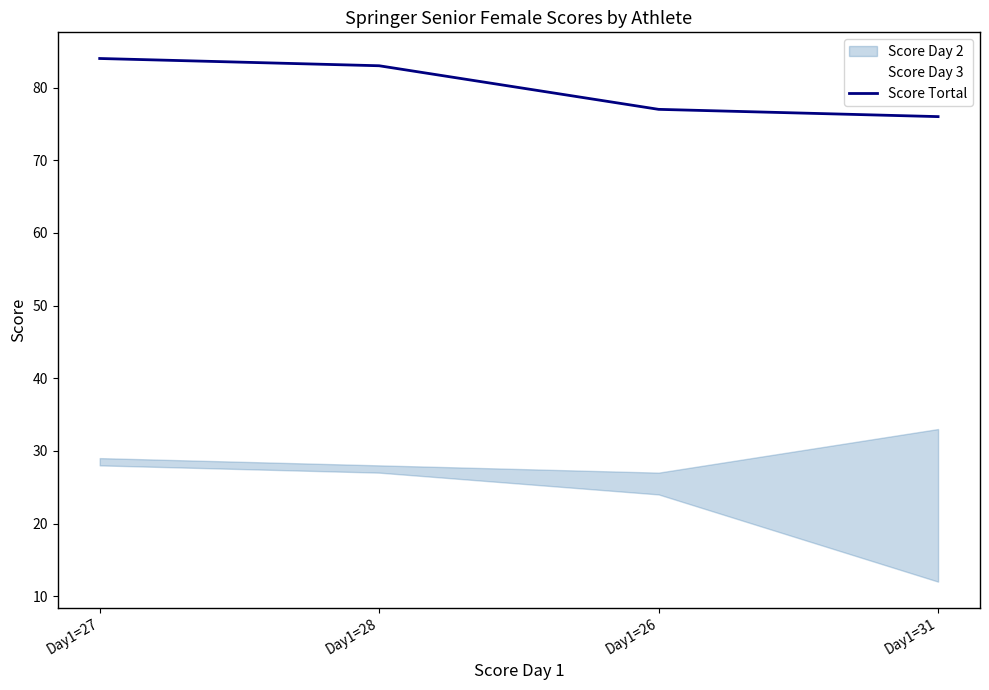

Is it true that the value at Day1=31 is 45?

False